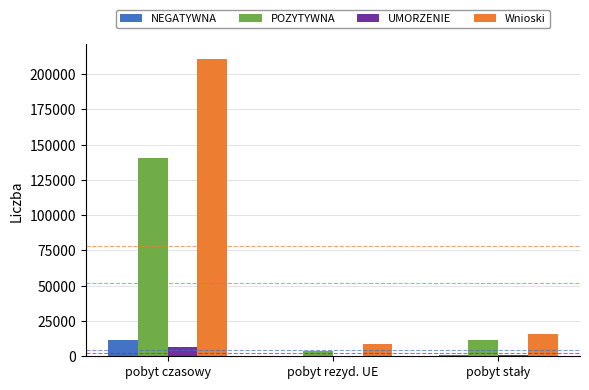

The value of UMORZENIE at pobyt czasowy is 6337. True or false?

True